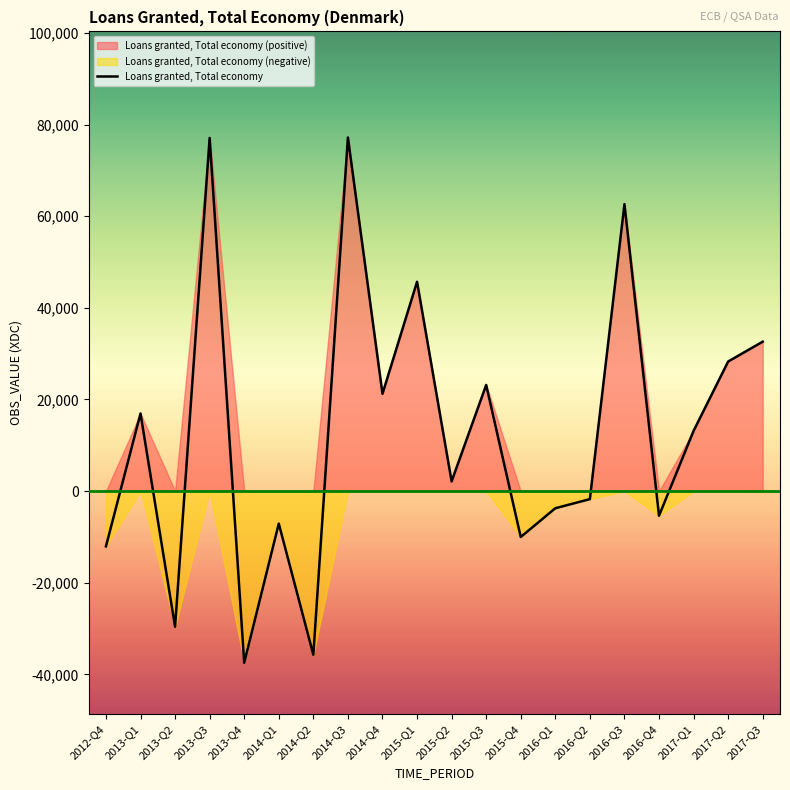

What is the sum of all values?

257339